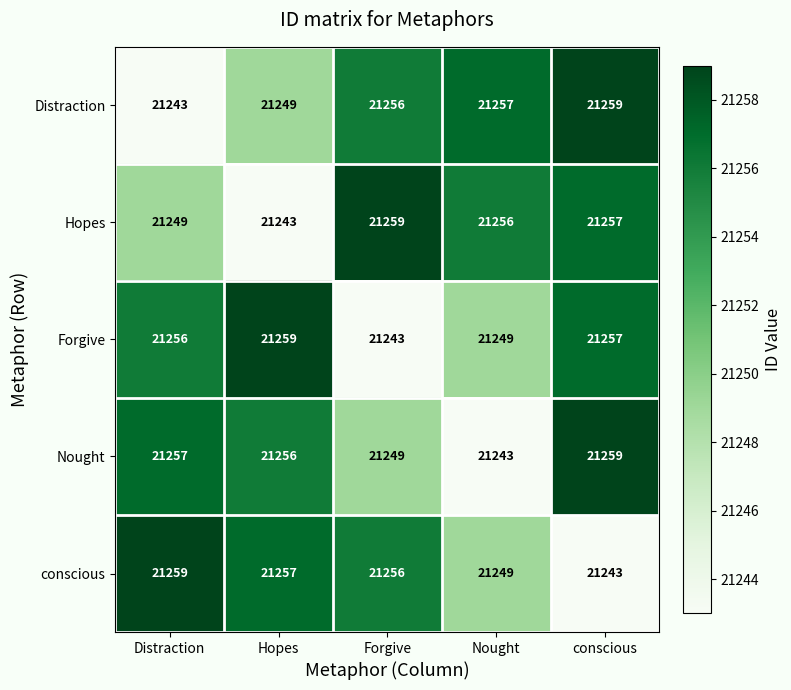

Rank the categories by Nought value from lowest to highest.

Nought, Forgive, Hopes, Distraction, conscious